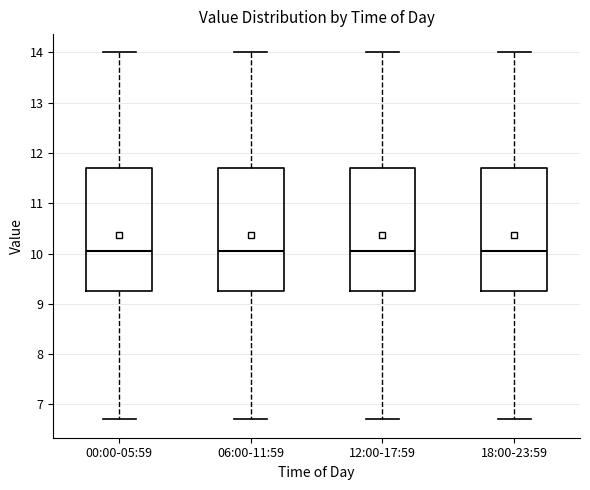

Reading left to right, transcribe this box plot: for each box, give where its median line is, the range the box spans, and where its two whiskers end, as read against the y-axis. The values are not printed on the chart, so give them approximately, as read against the axis.

00:00-05:59: median 10.1, box 9.3 to 11.7, whiskers 6.7 to 14.0
06:00-11:59: median 10.1, box 9.3 to 11.7, whiskers 6.7 to 14.0
12:00-17:59: median 10.1, box 9.3 to 11.7, whiskers 6.7 to 14.0
18:00-23:59: median 10.1, box 9.3 to 11.7, whiskers 6.7 to 14.0